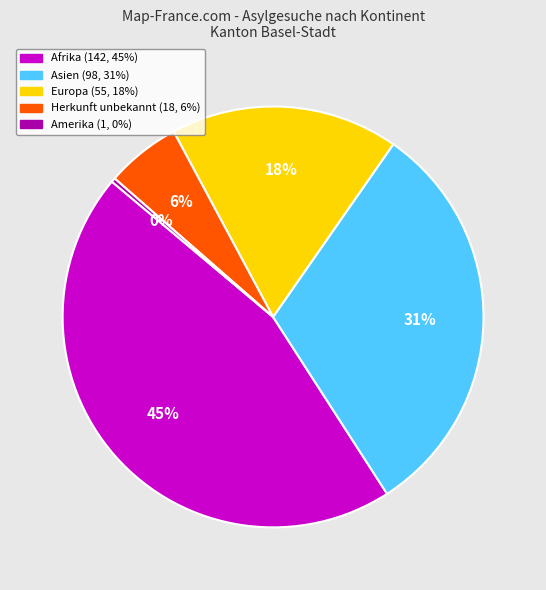

Which category has the biggest portion of the pie?

Afrika